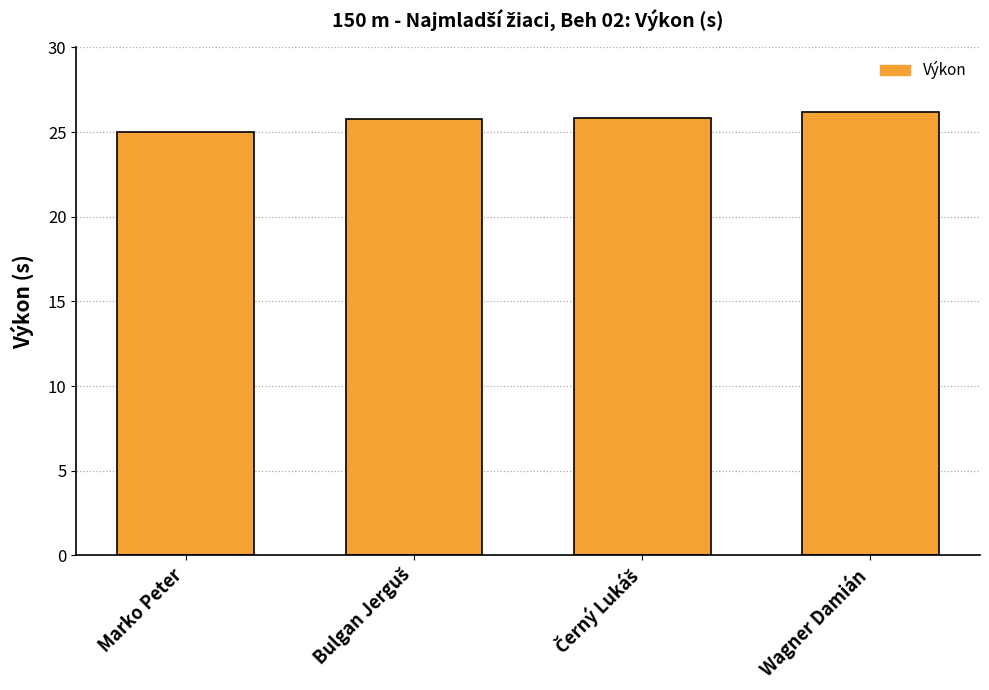

What is the difference between the maximum and minimum values?

1.1